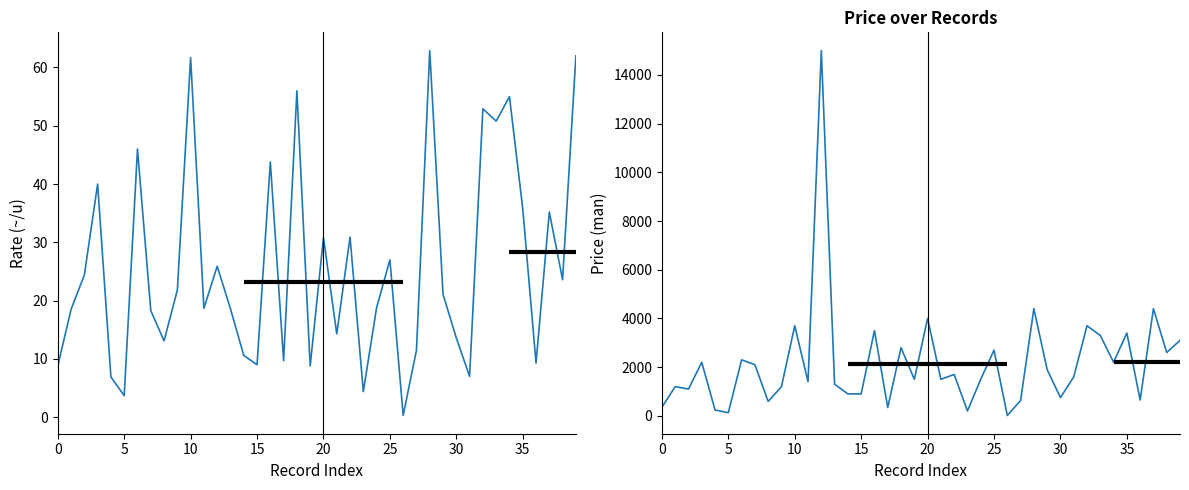

Which category has the lowest value across all series?

26